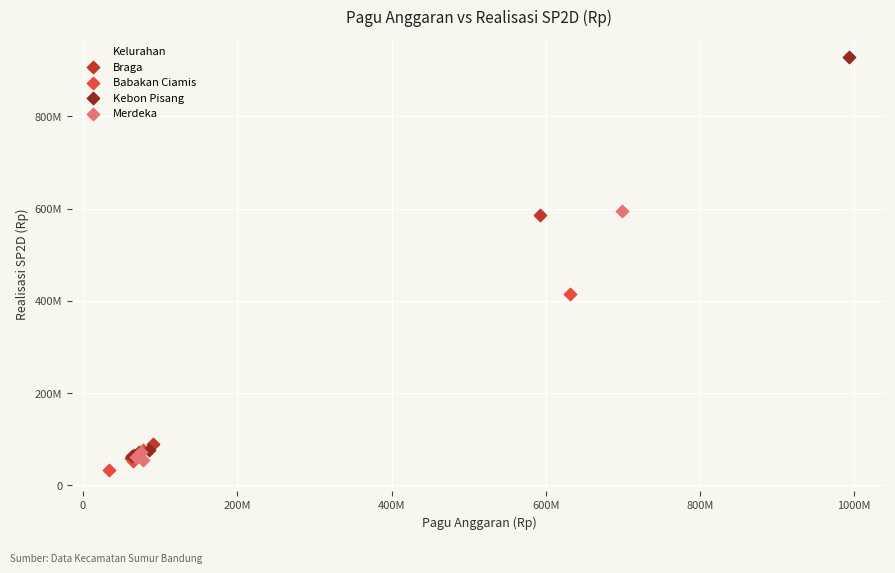

Which series contains the highest Y value?

Kebon Pisang